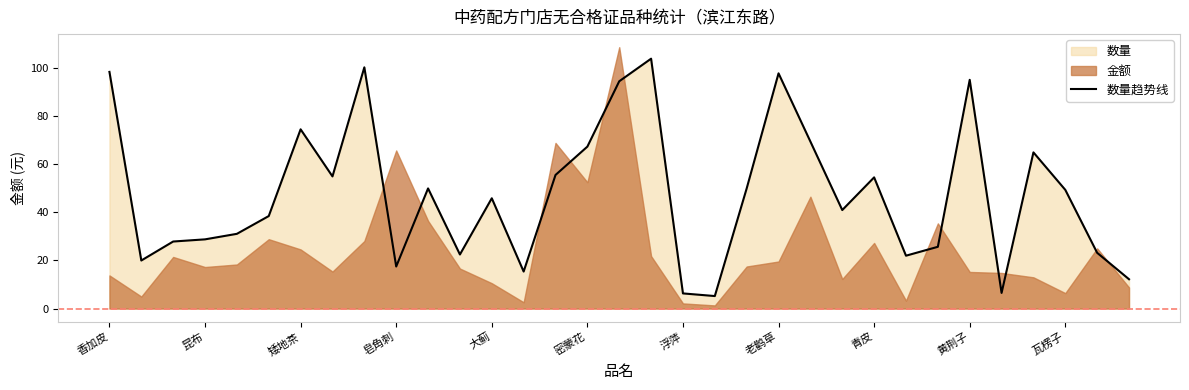

What is the maximum value for 数量趋势线?

104.0